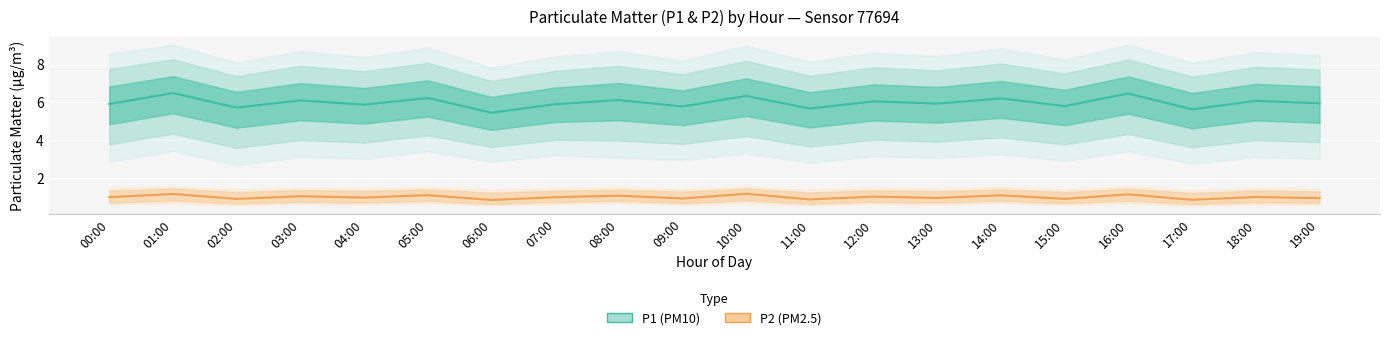

How many interior local valleys does the P1 (PM10) series have?

8